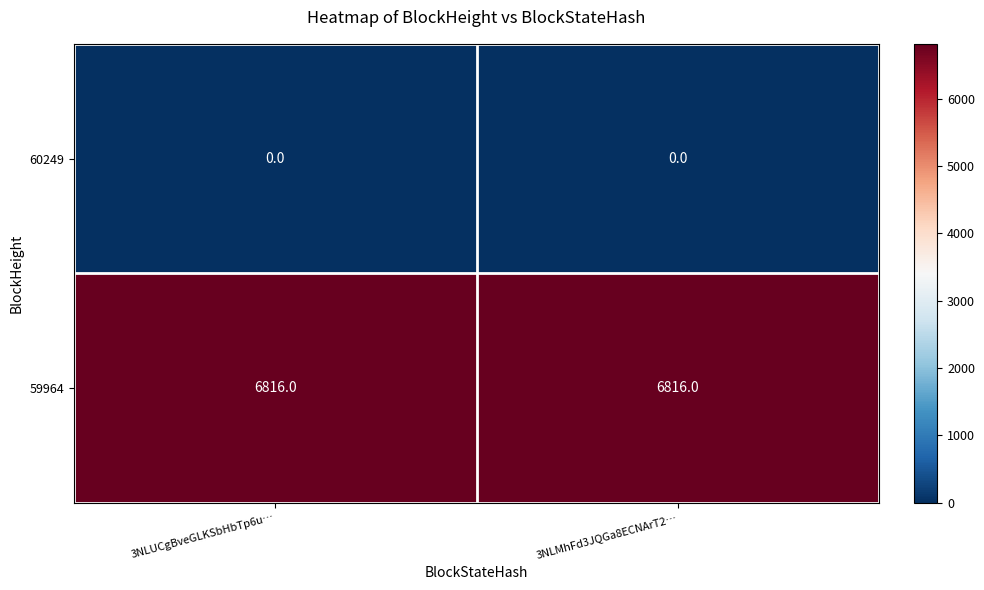

What is the minimum value for 59964?

6816